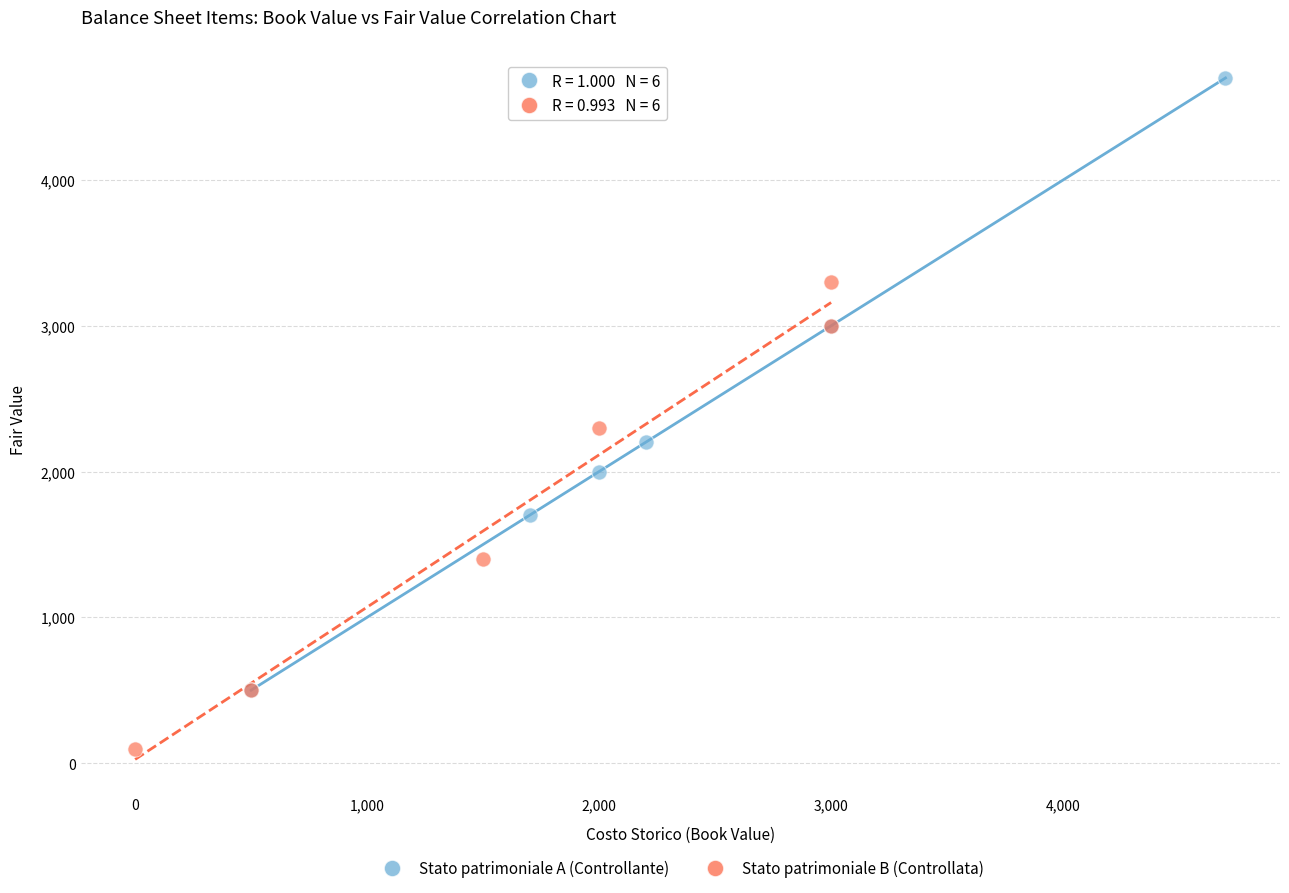

Which series contains the lowest Y value?

Stato patrimoniale B (Controllata)